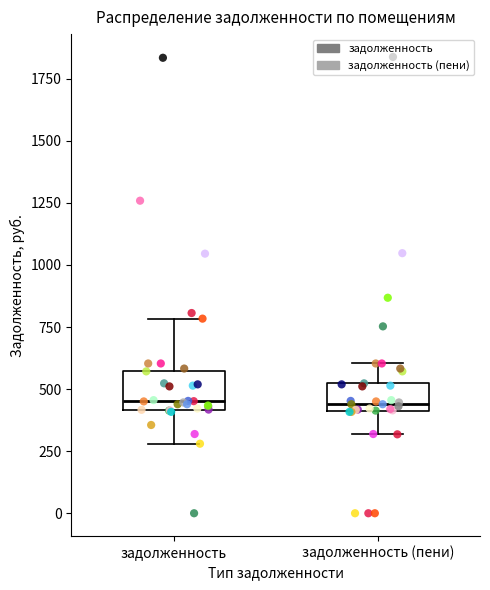

Reading left to right, transcribe this box plot: for each box, give where its median line is, the range the box spans, and where its two whiskers end, as read against the y-axis. The values are not printed on the chart, so give them approximately, as read against the axis.

задолженность: median 450, box 400 to 550, whiskers 300 to 800
задолженность (пени): median 450, box 400 to 500, whiskers 300 to 600